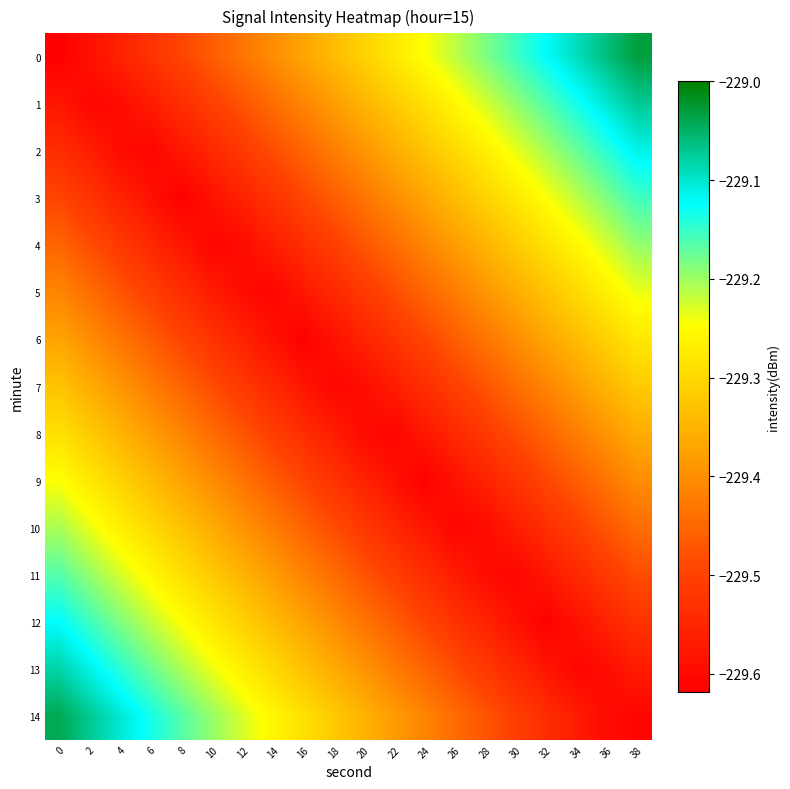

What is the maximum value shown in the chart?

-229.0